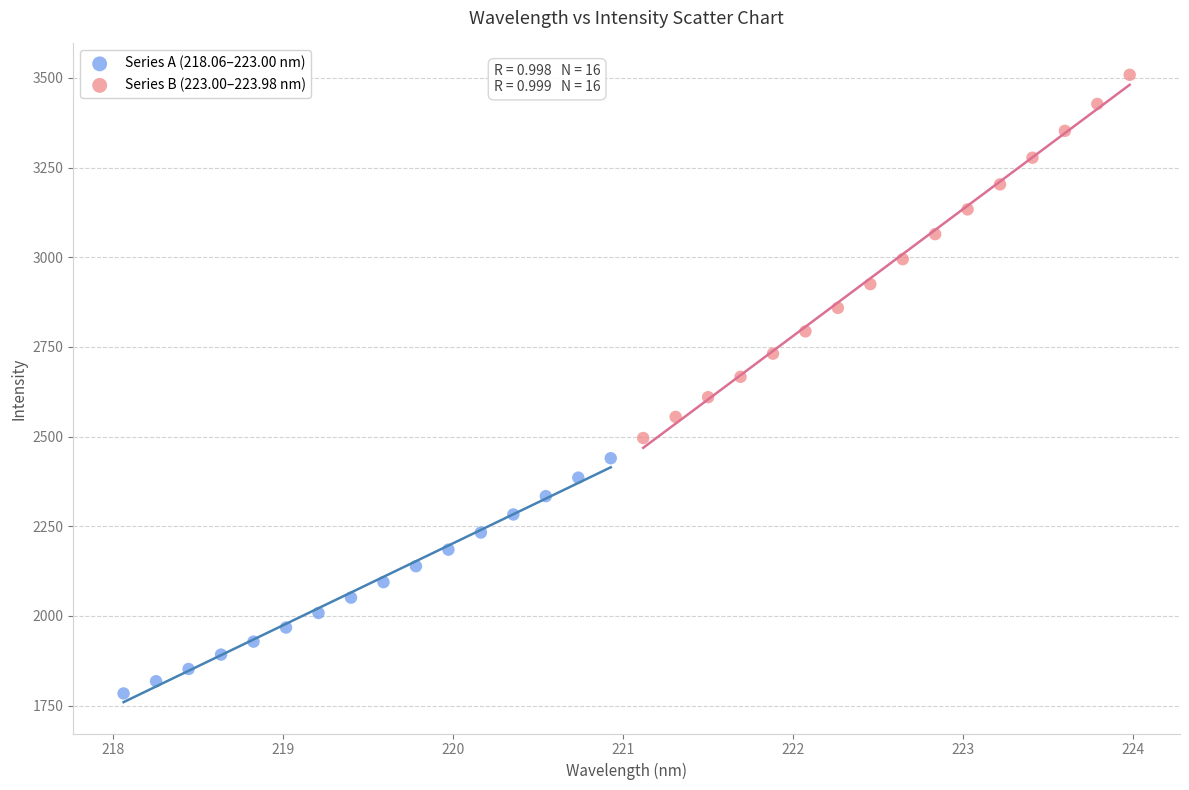

Which series has the largest Y range (max minus min)?

Series B (223.00–223.98 nm)